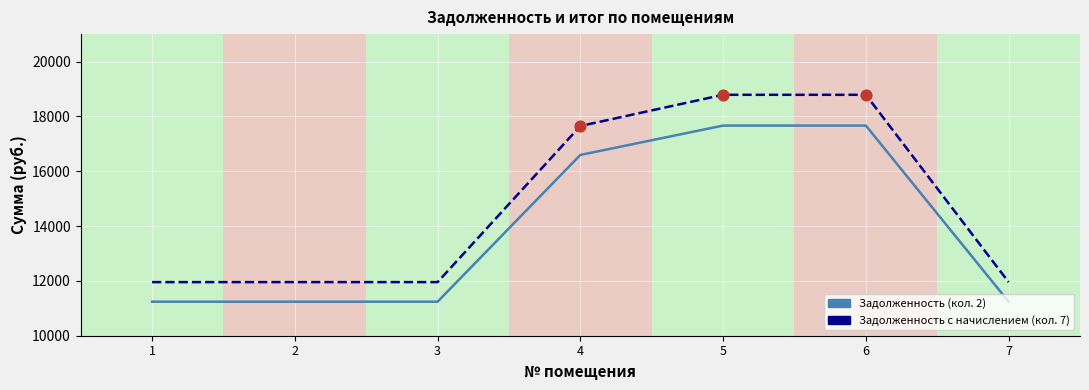

What is the total value across all series at 3?

23196.2